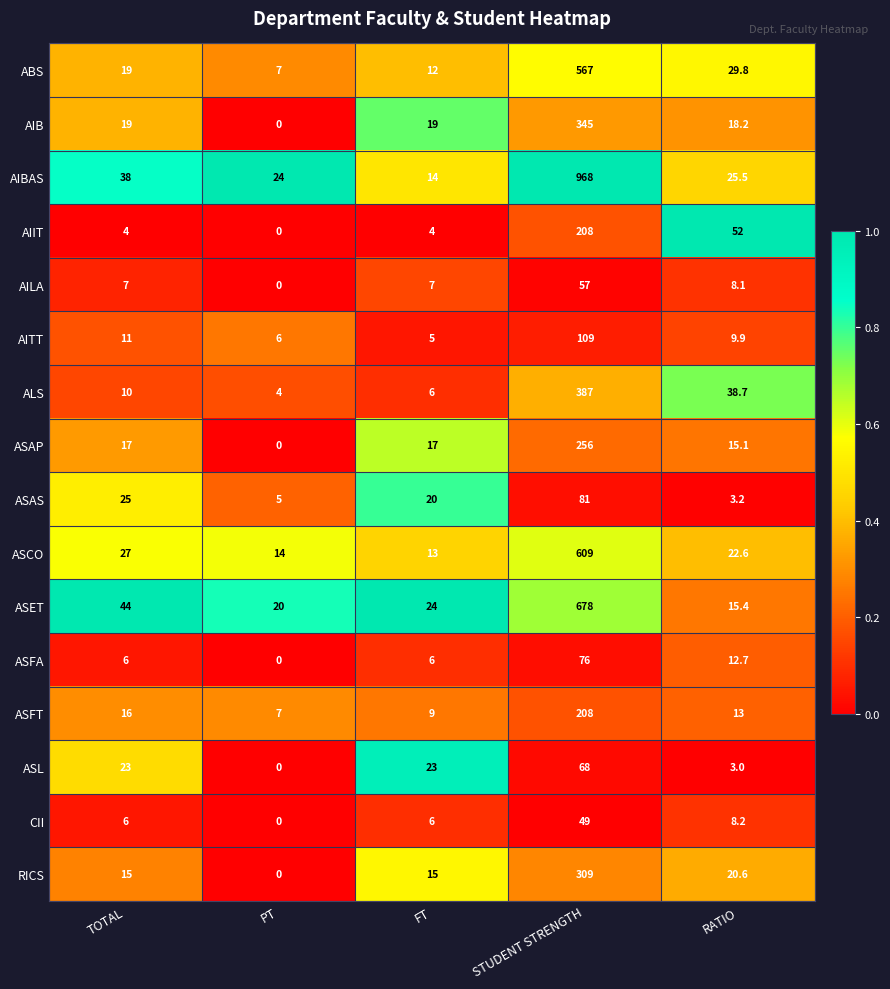

Which series has the widest spread of values?

AIBAS